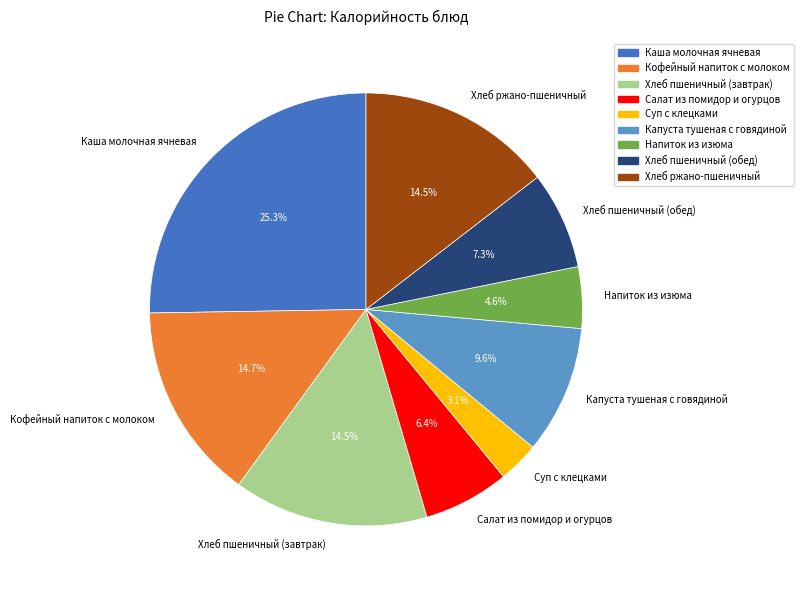

Does Суп с клецками represent more than half of the total?

No